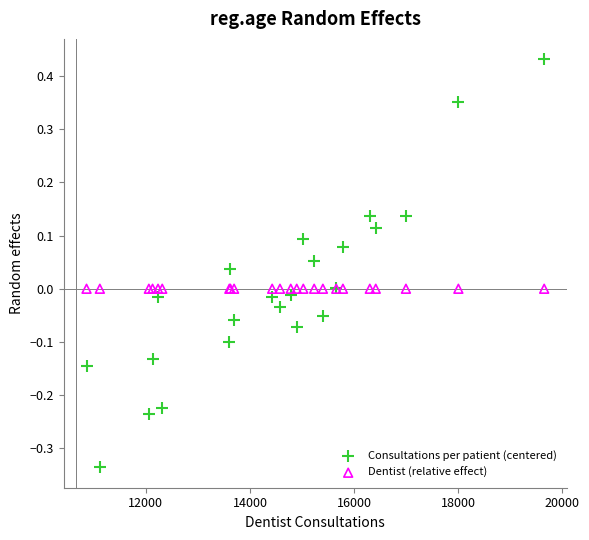

Which series reaches the minimum Y coordinate?

Consultations per patient (centered)